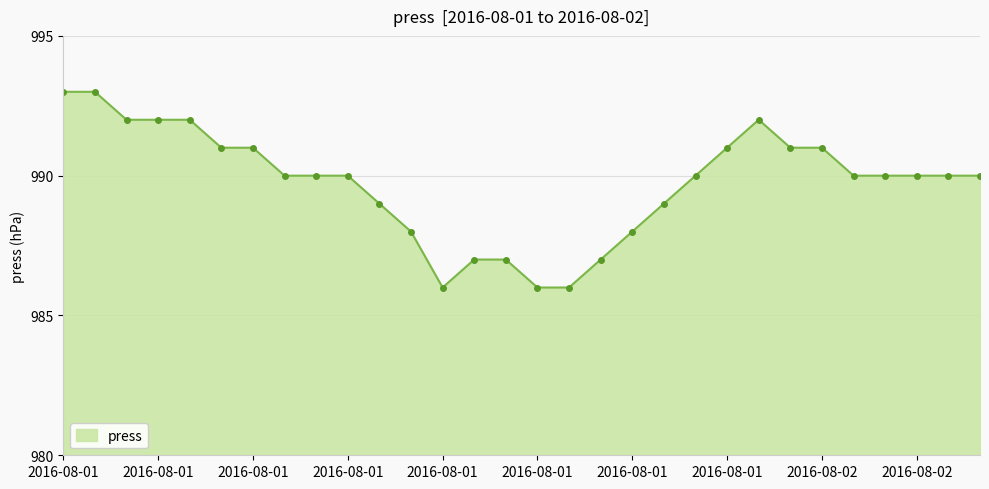

What is the minimum value shown in the chart?

986